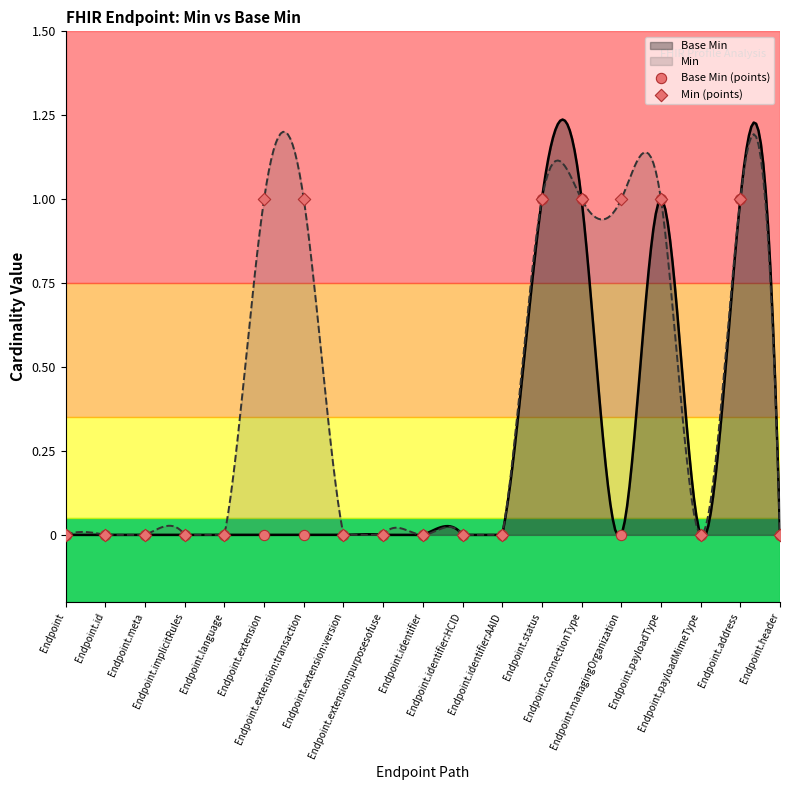

Which series contains the highest Y value?

Base Min (points)